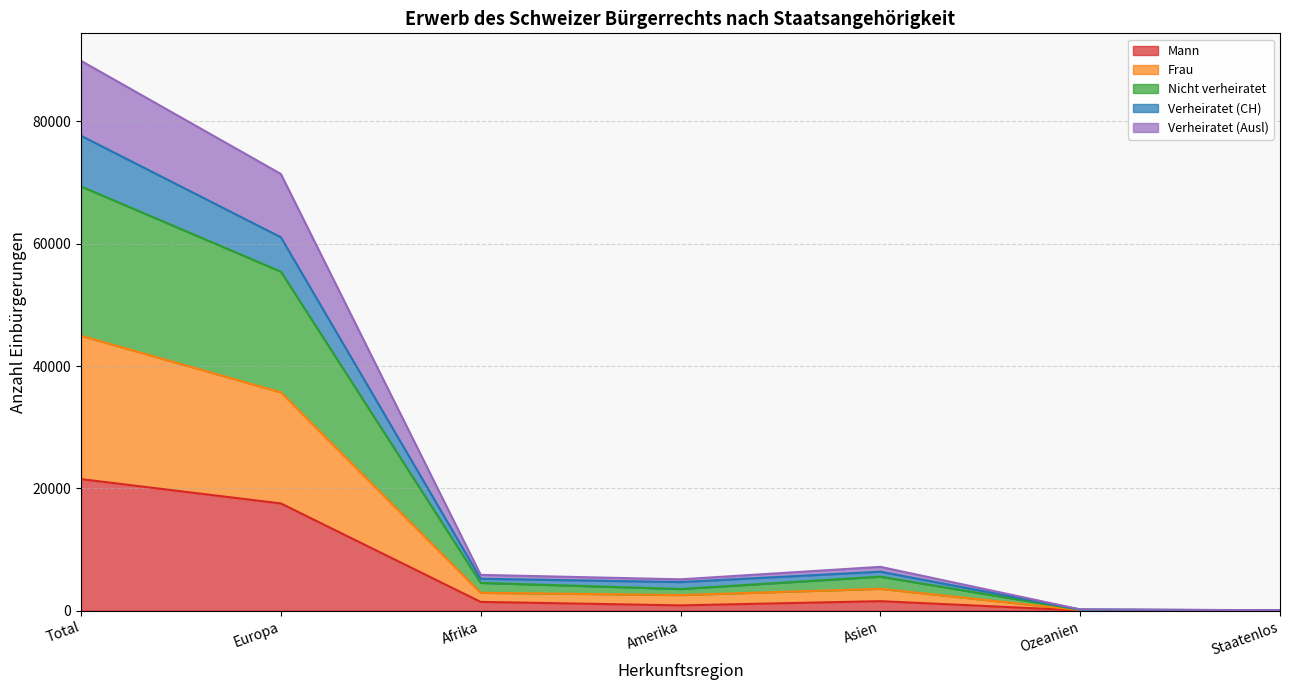

True or false: Nicht verheiratet has more than 0 interior local peaks.

True